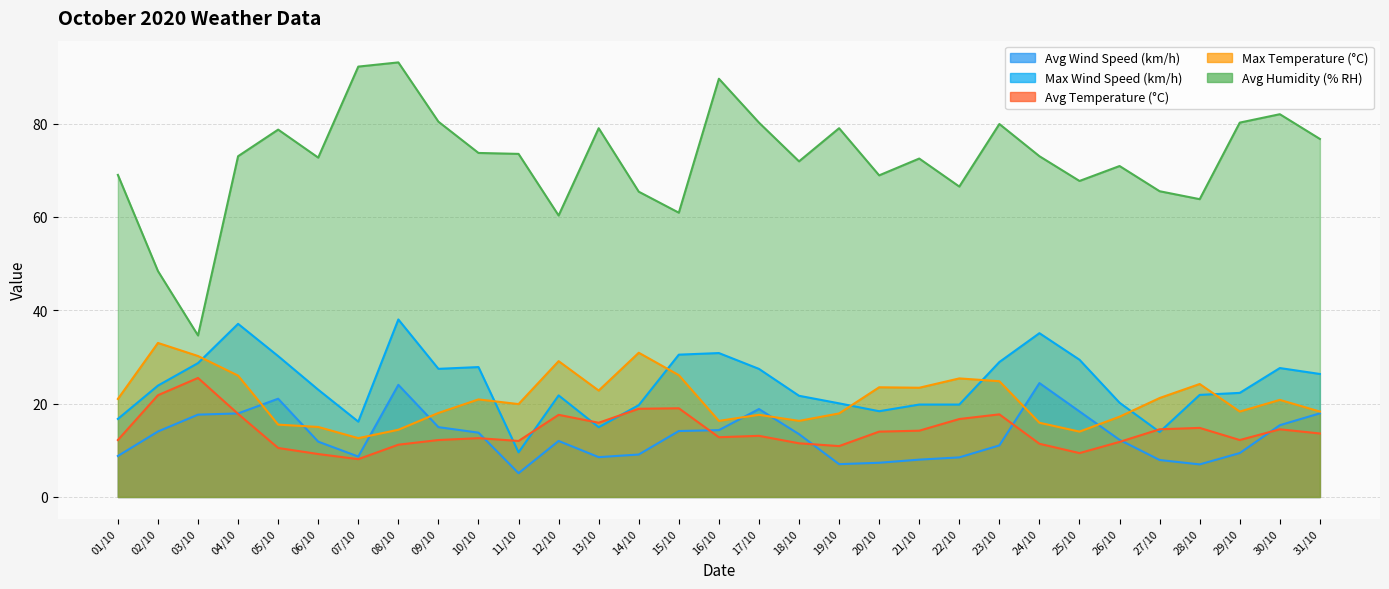

What is the sum of the Avg Wind Speed (km/h) values at 11/10 and 30/10?

20.5